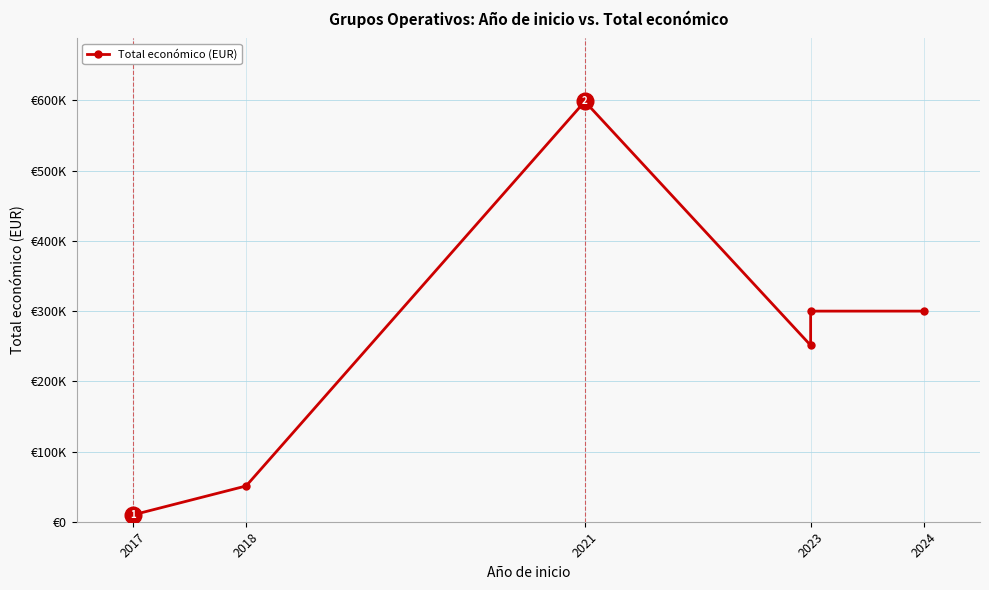

What is the label of the 2nd point from the left?

2018